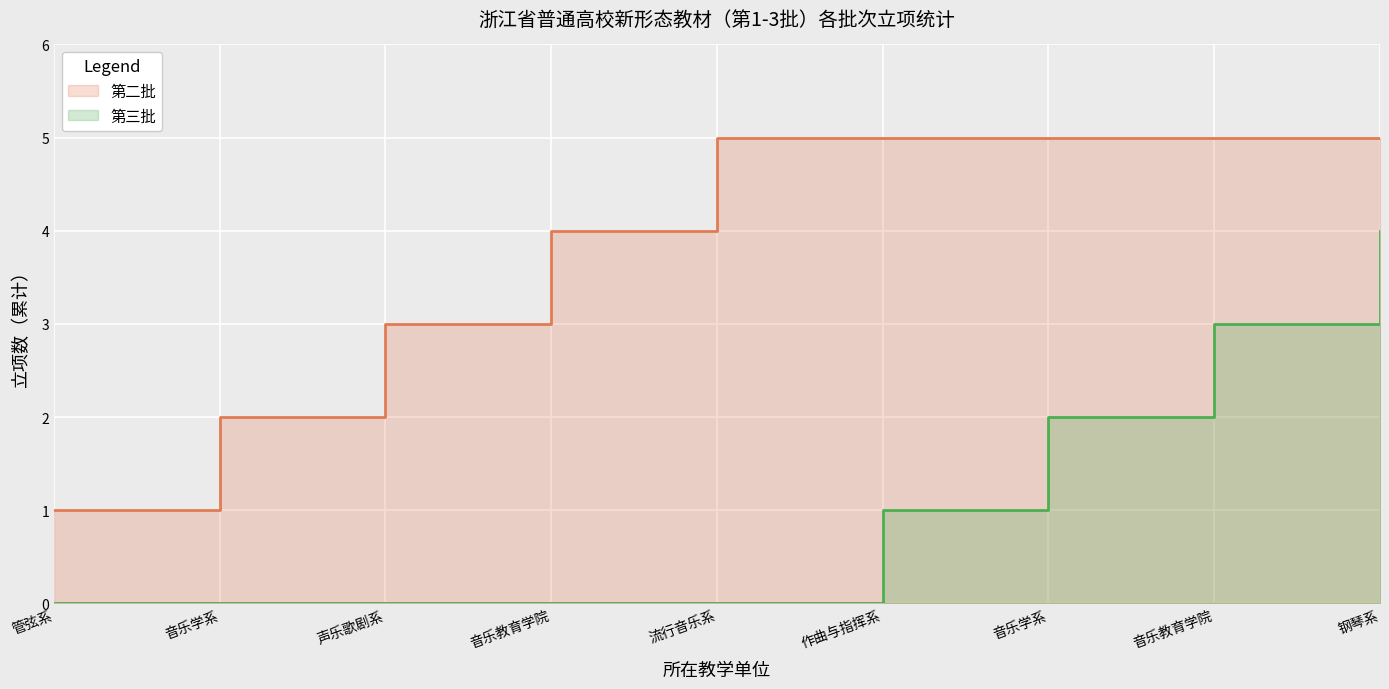

What is the sum of all 第二批_line values?

35